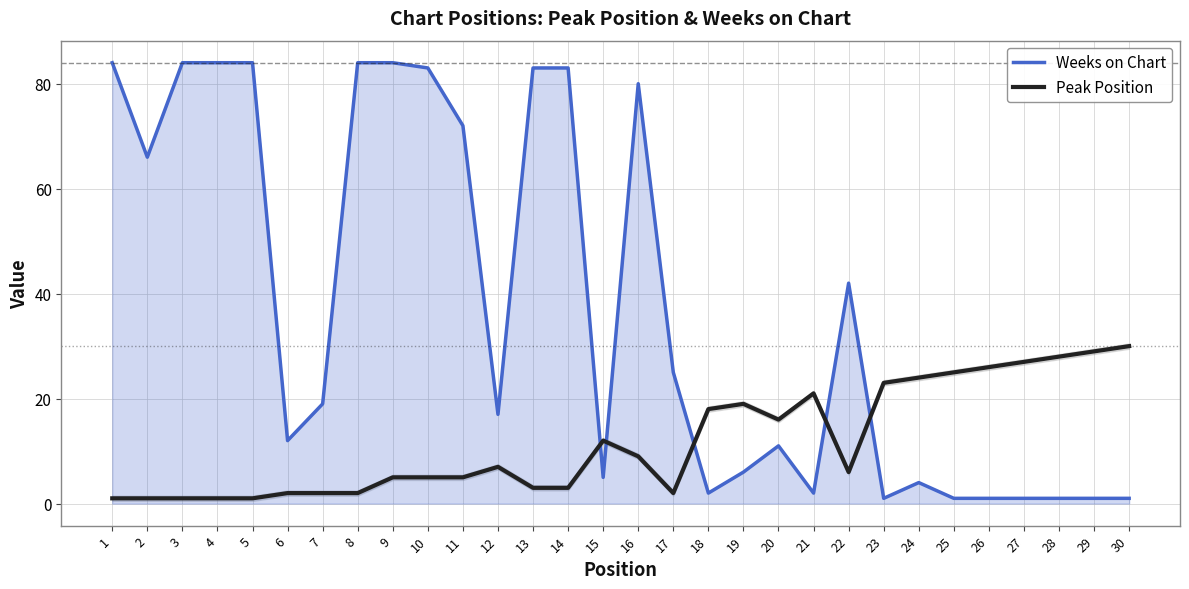

Reading left to right, transcribe all the data shown in this chart.

Weeks on Chart: 84	66	84	84	84	12	19	84	84	83	72	17	83	83	5	80	25	2	6	11	2	42	1	4	1	1	1	1	1	1
Peak Position: 1	1	1	1	1	2	2	2	5	5	5	7	3	3	12	9	2	18	19	16	21	6	23	24	25	26	27	28	29	30